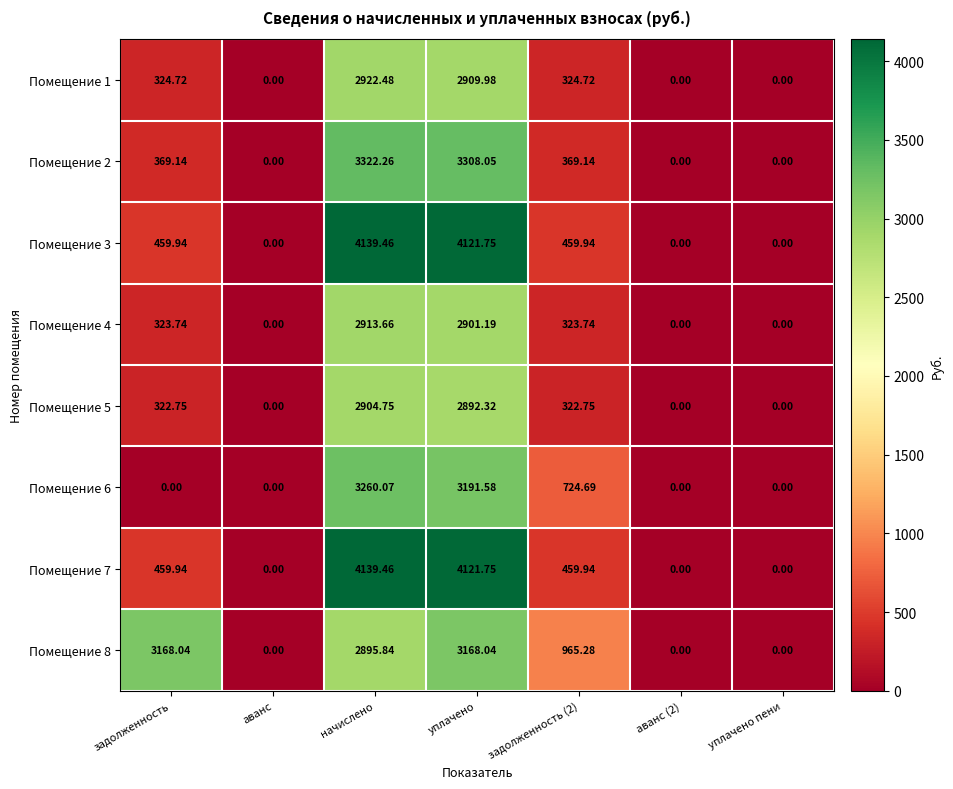

At which label does Помещение 3 first exceed 459?

задолженность